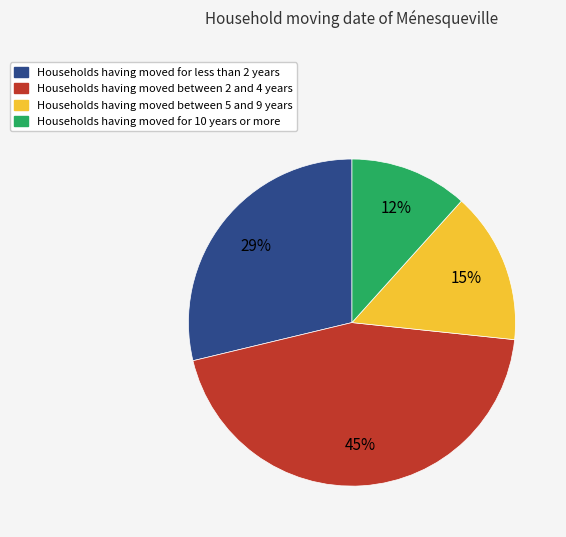

True or false: Households having moved for less than 2 years accounts for 29% of the total.

True